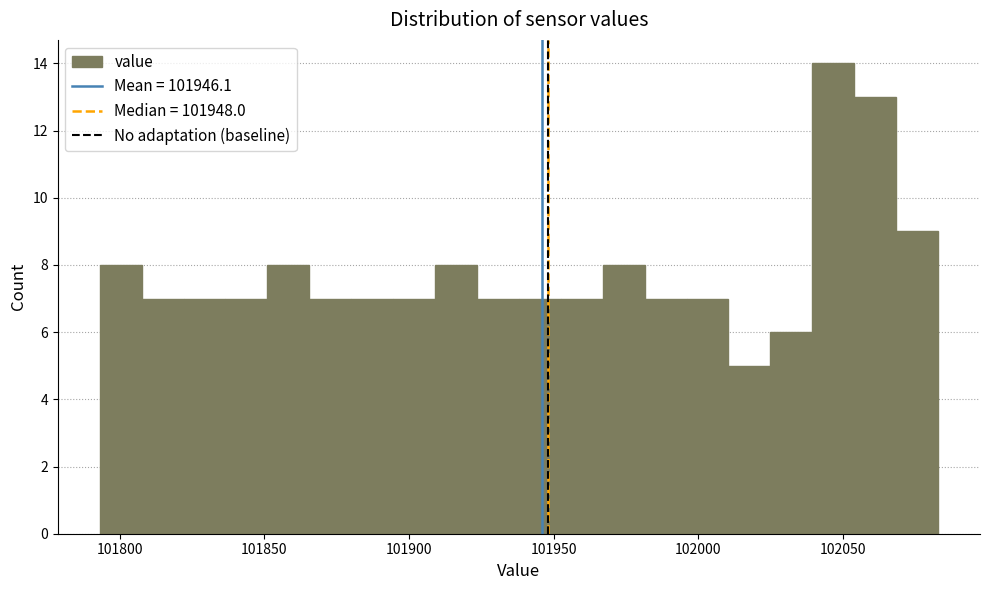

Read against the x-axis, roughly where is the centre of the tallest bar?

102045